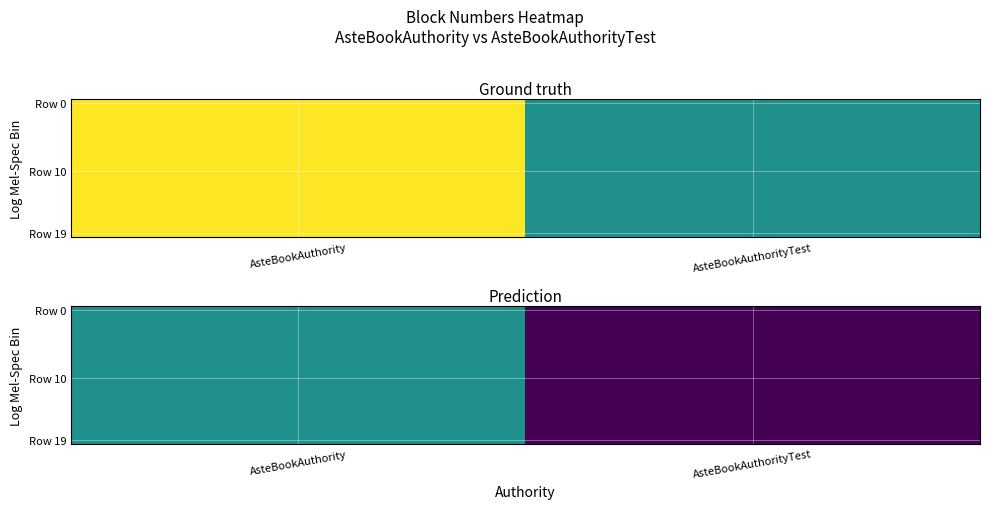

What value does the Row 19 series have at AsteBookAuthority?

7625058.5